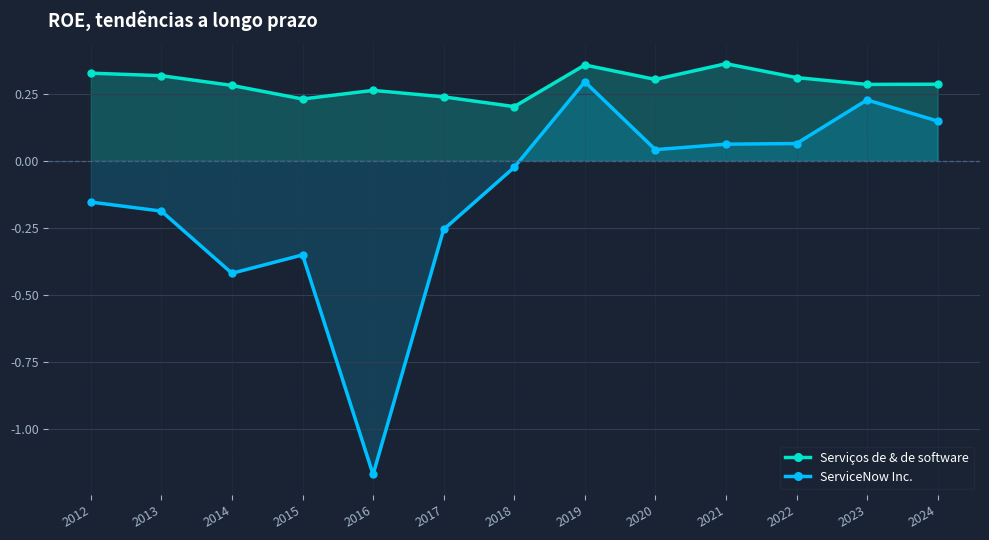

At which label does ServiceNow Inc. reach its minimum?

2016